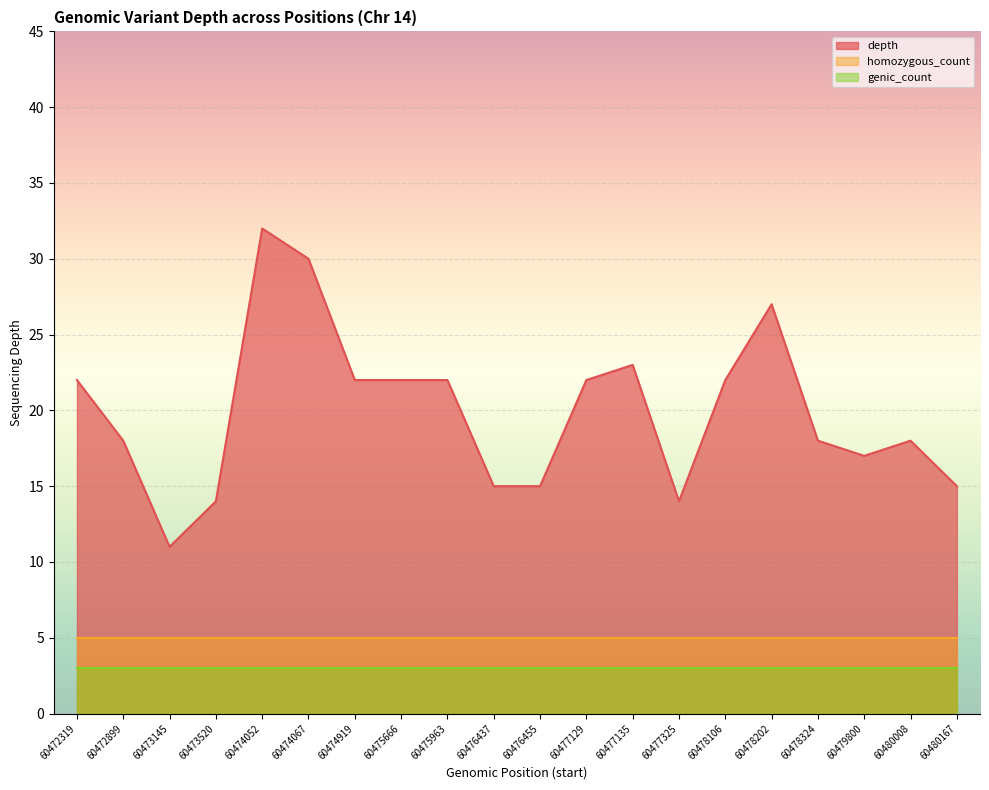

True or false: depth and genic_count cross at least once.

False